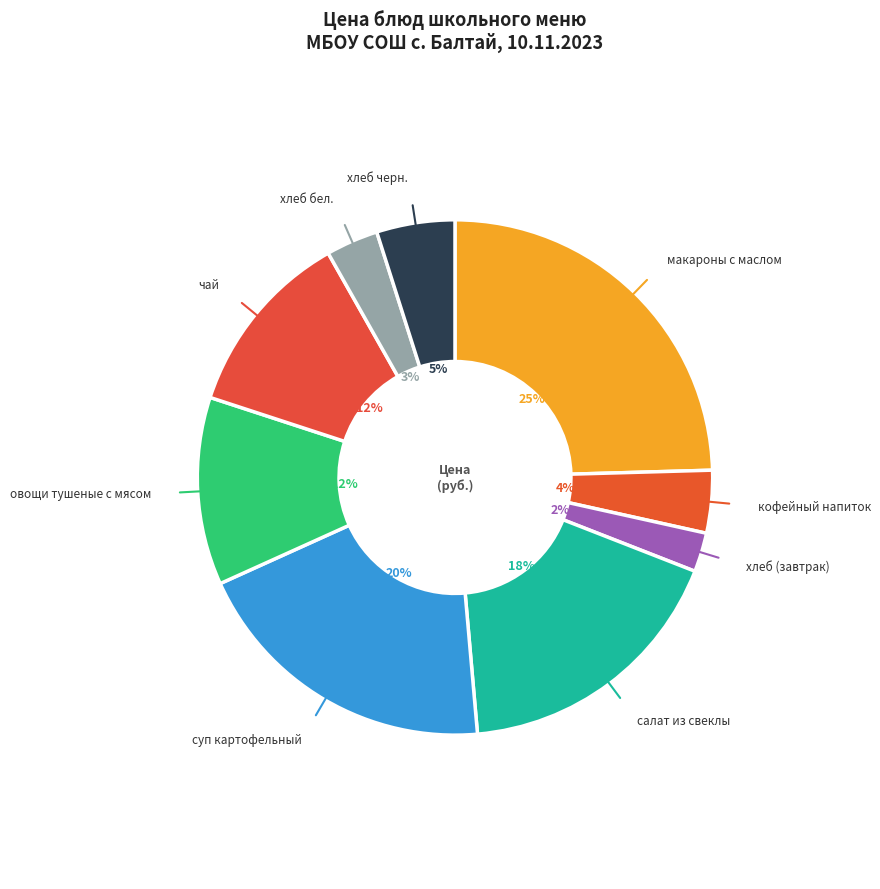

How many slices are in this pie chart?

9